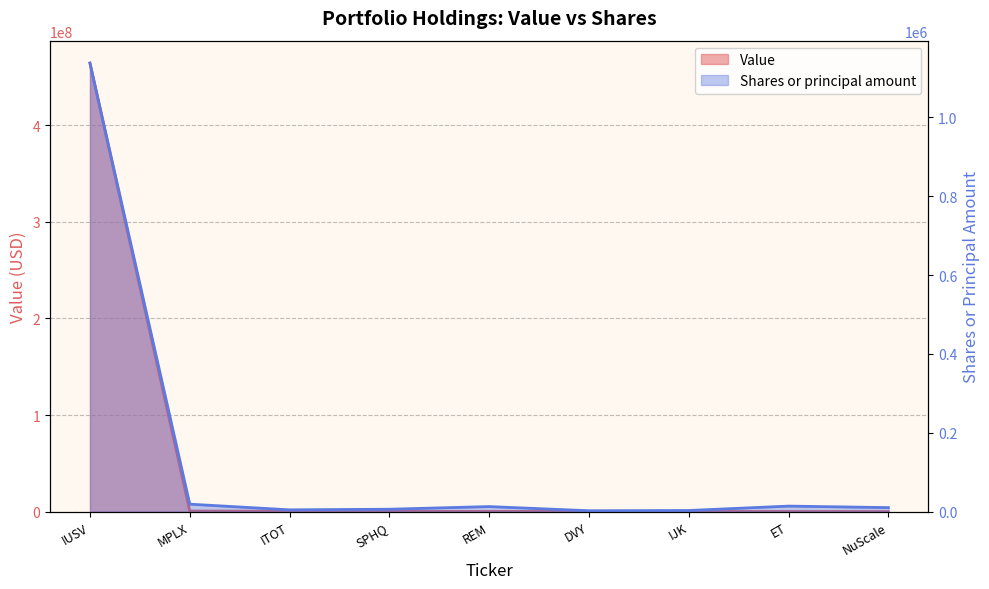

Does the chart display data point markers on the line(s)?

No